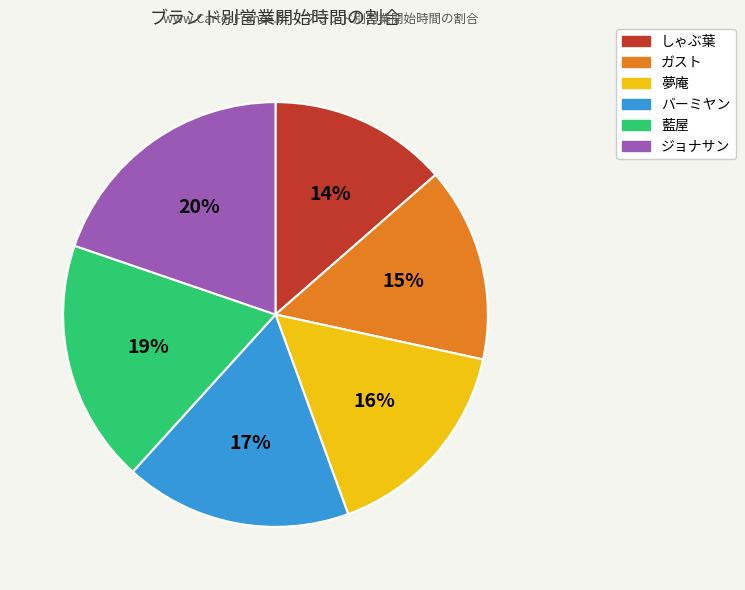

Do ジョナサン and ガスト together represent more than half of the pie?

No